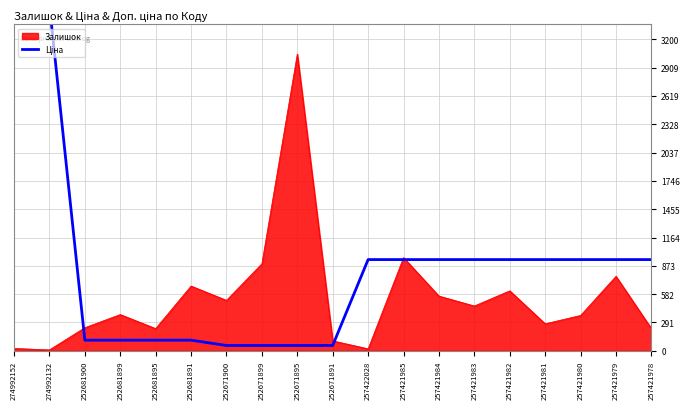

True or false: there are more than 1 points higher than both neighbors.

False